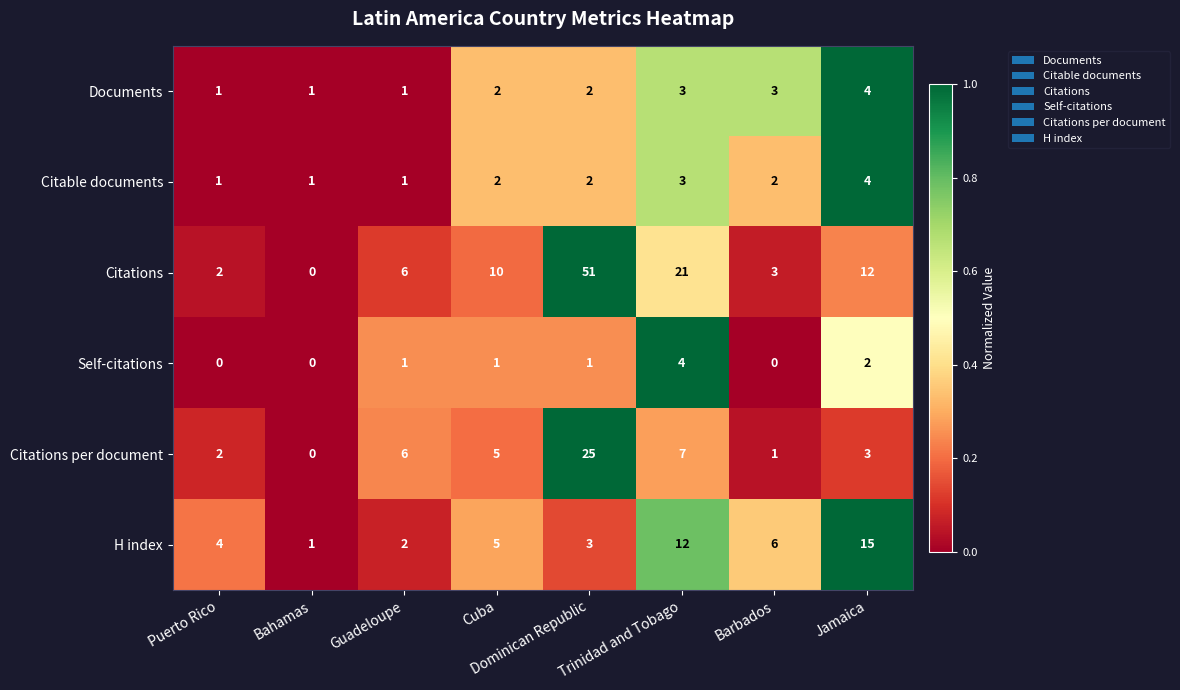

At which category does the chart reach its peak across all series?

Dominican Republic